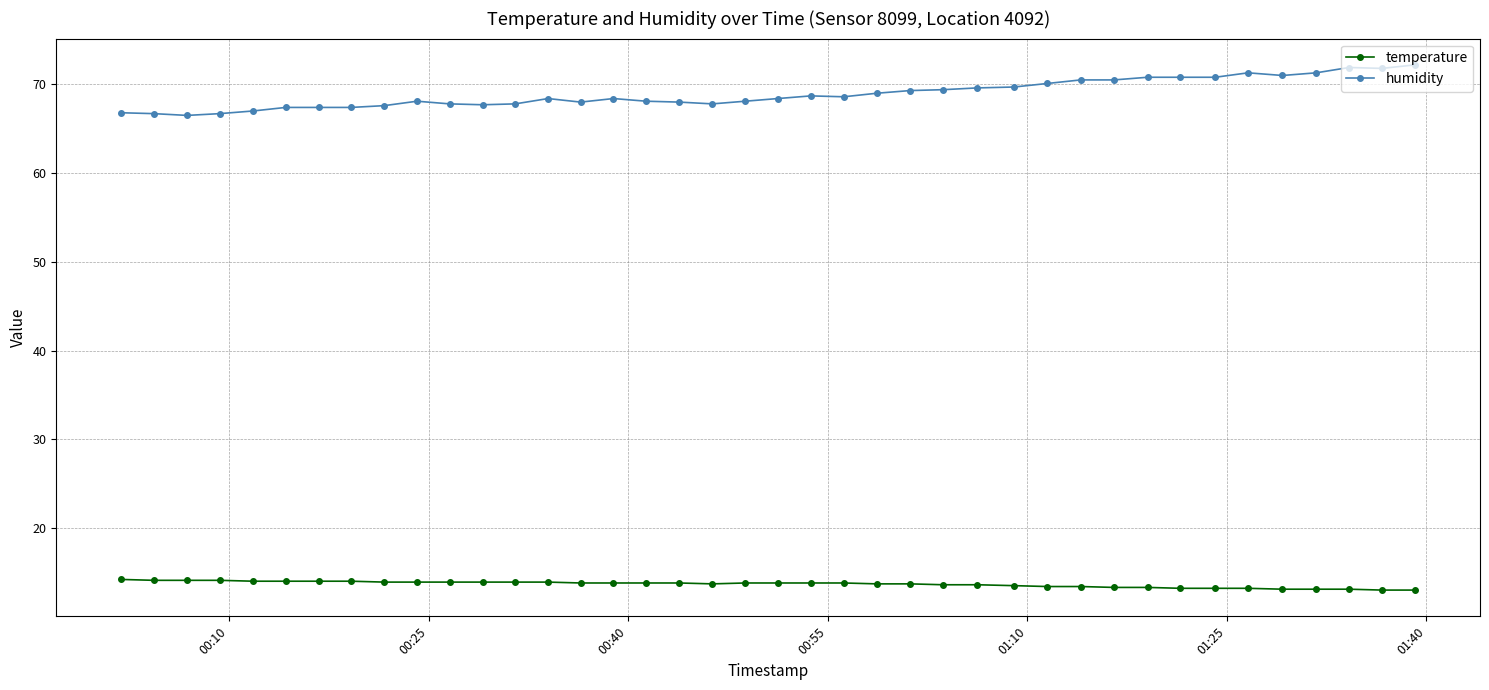

What is the difference between the maximum and minimum values in the humidity series?

5.7